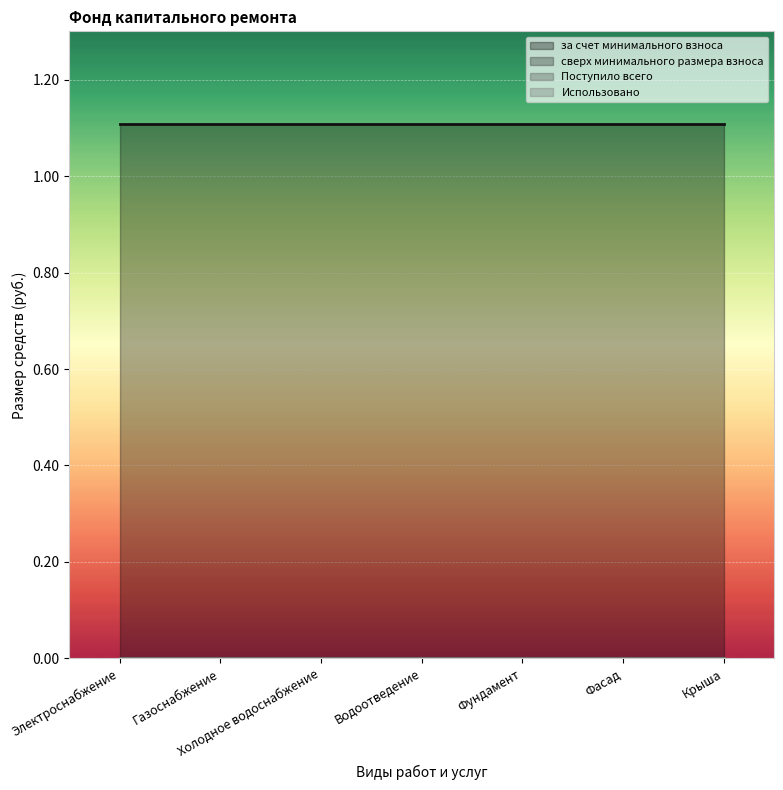

What is the label of the 6th point from the right?

Газоснабжение